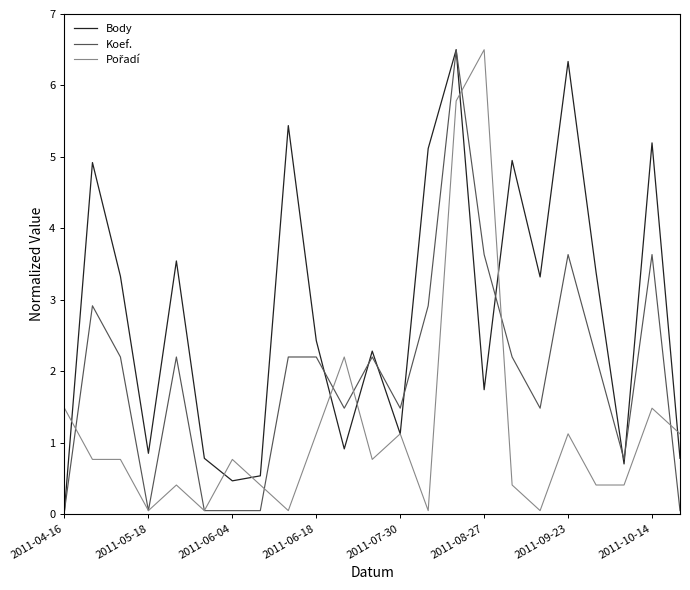

What is the difference between the second highest and minimum values in the Koef. series?

3.6